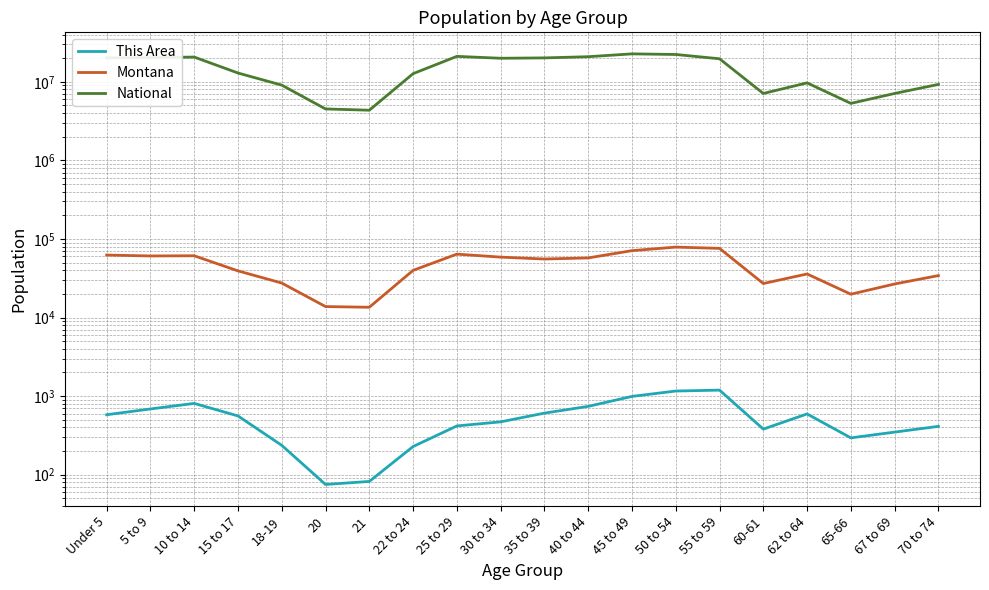

What is the value of the National point at the 11th from the left?

20179642